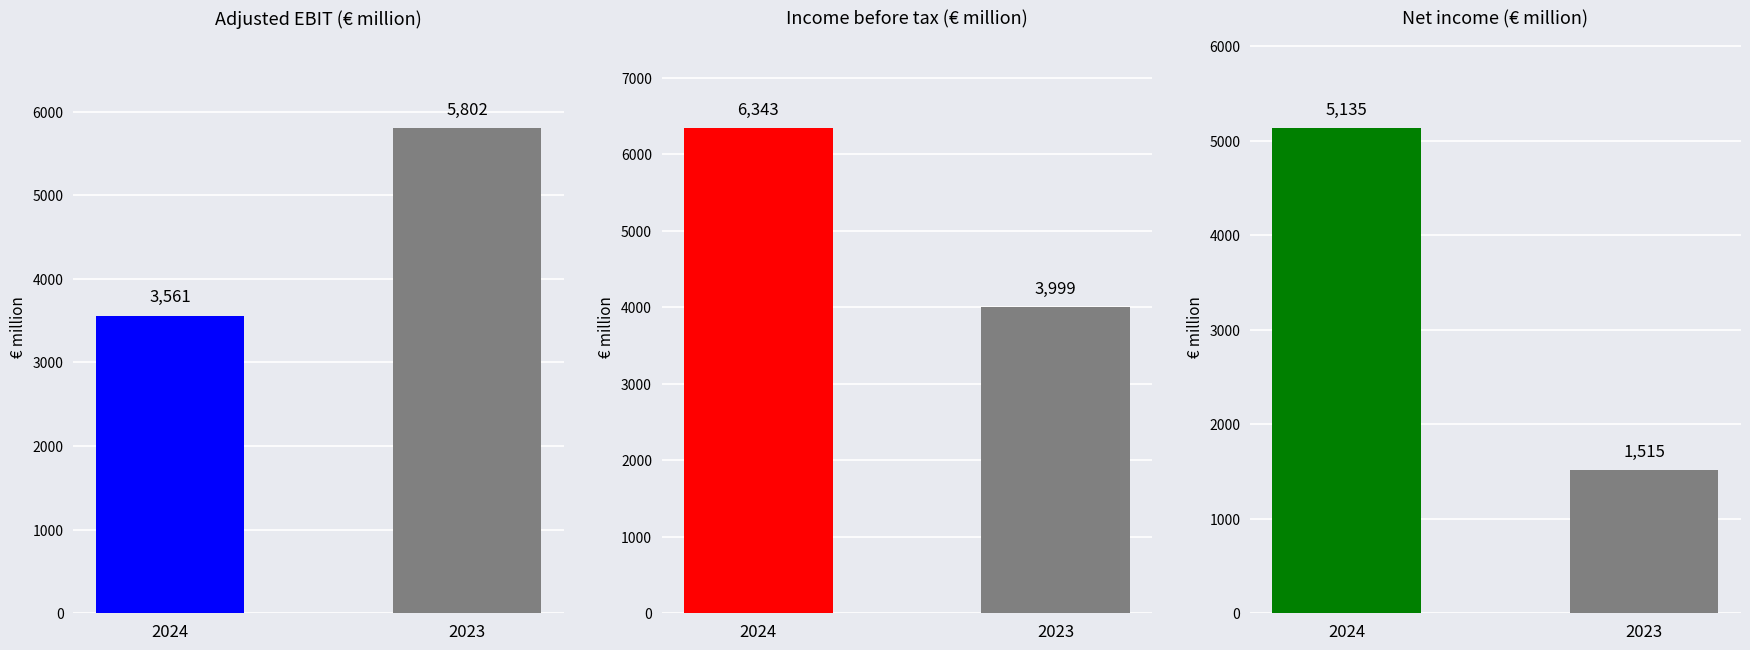

Reading left to right, list all the values displayed in this chart.

Adjusted EBIT: 3561	5802
Income before tax: 6343	3999
Net income: 5135	1515